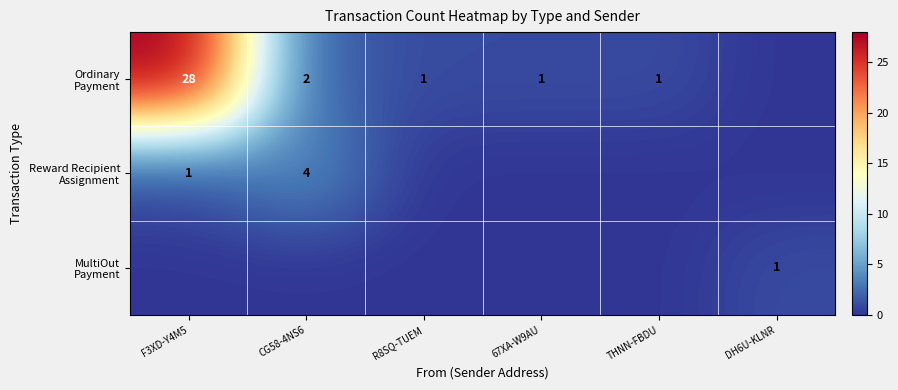

How many positive values does the MultiOut Payment series have?

1